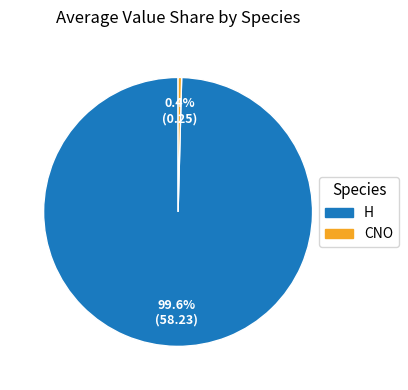

Which category has the biggest portion of the pie?

H